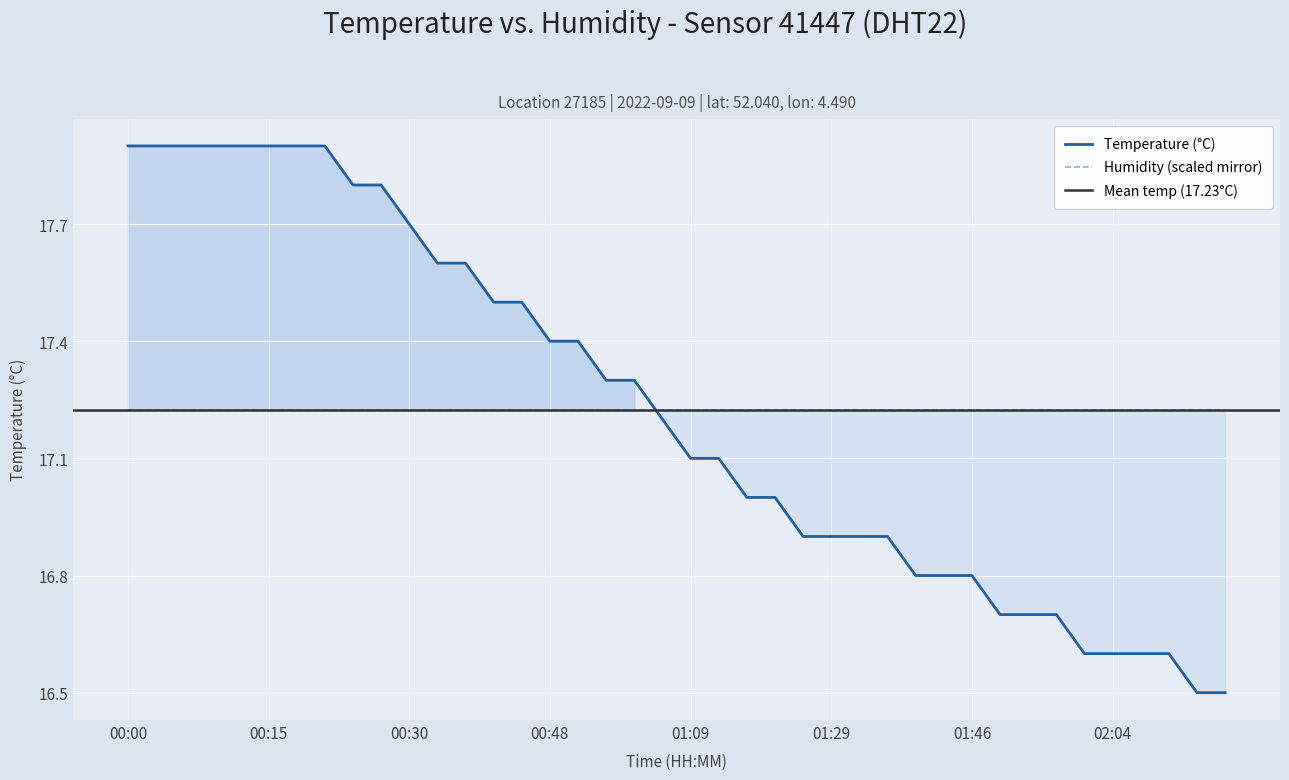

Which category has the highest value across all series?

00:00